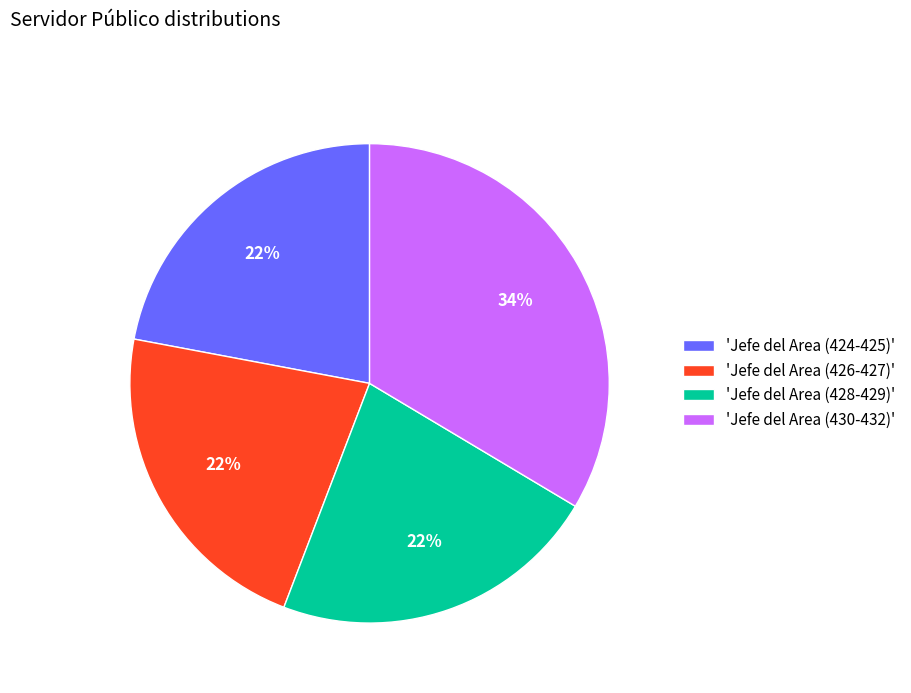

To the nearest percent, what portion does 'Jefe del Area (424-425)' represent?

22%